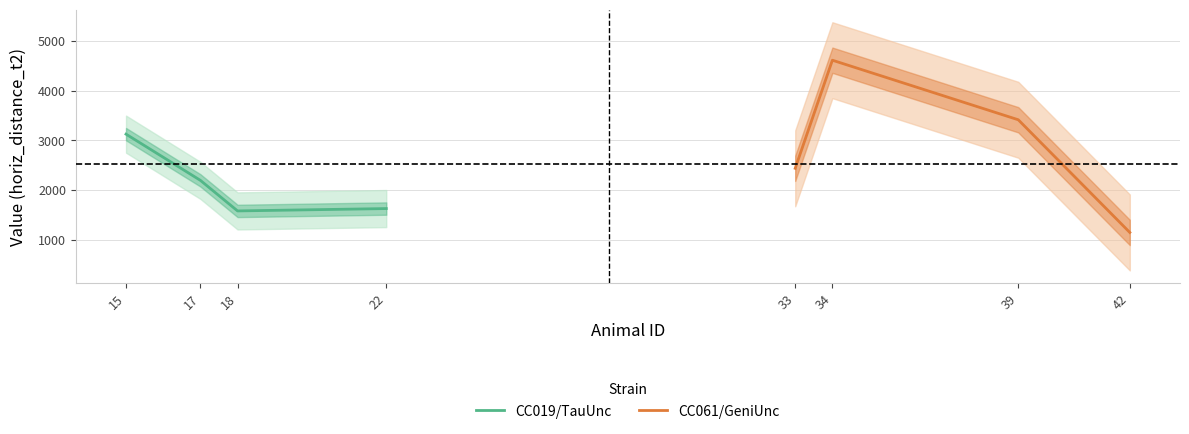

True or false: CC019/TauUnc has more than 0 points higher than both neighbors.

False